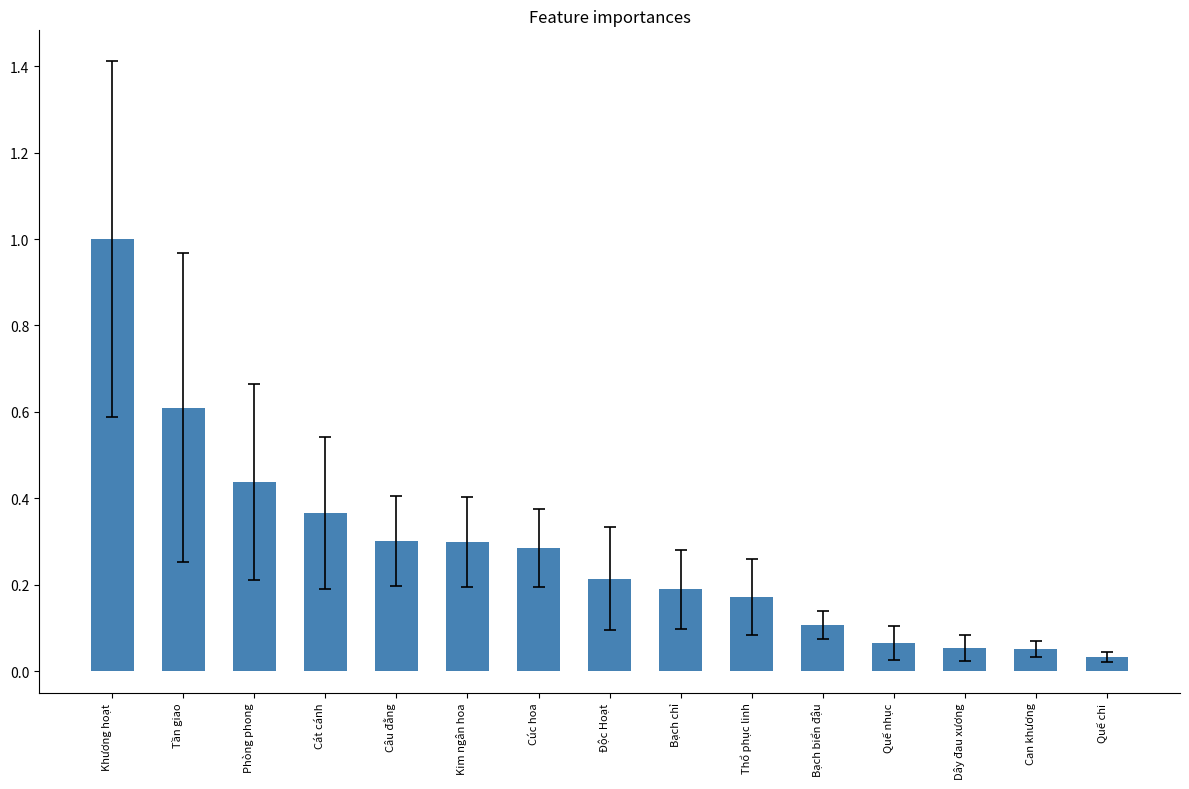

What is the maximum value shown in the chart?

1.0